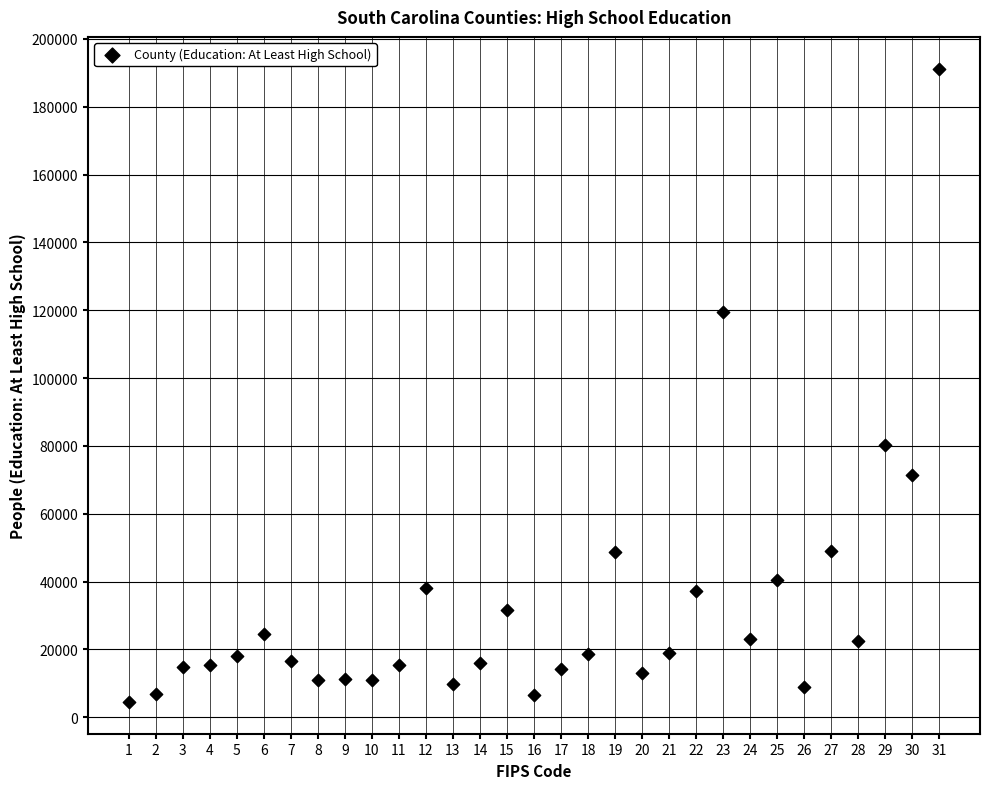

What is the range of X values (max minus min)?

30